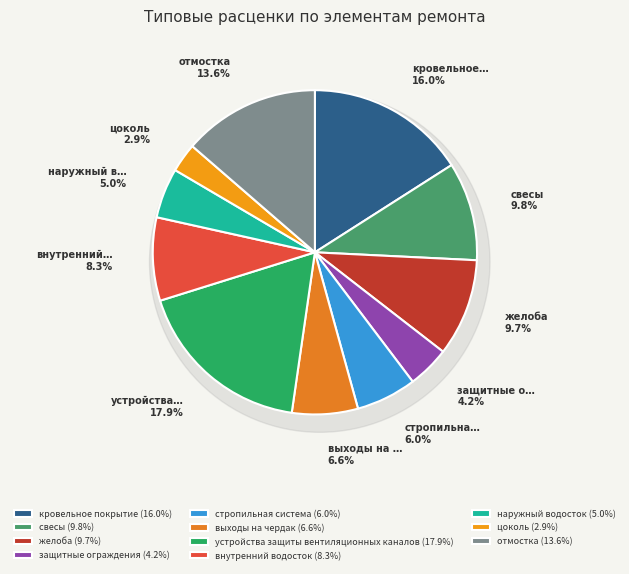

Which category has the smallest portion of the pie?

цоколь